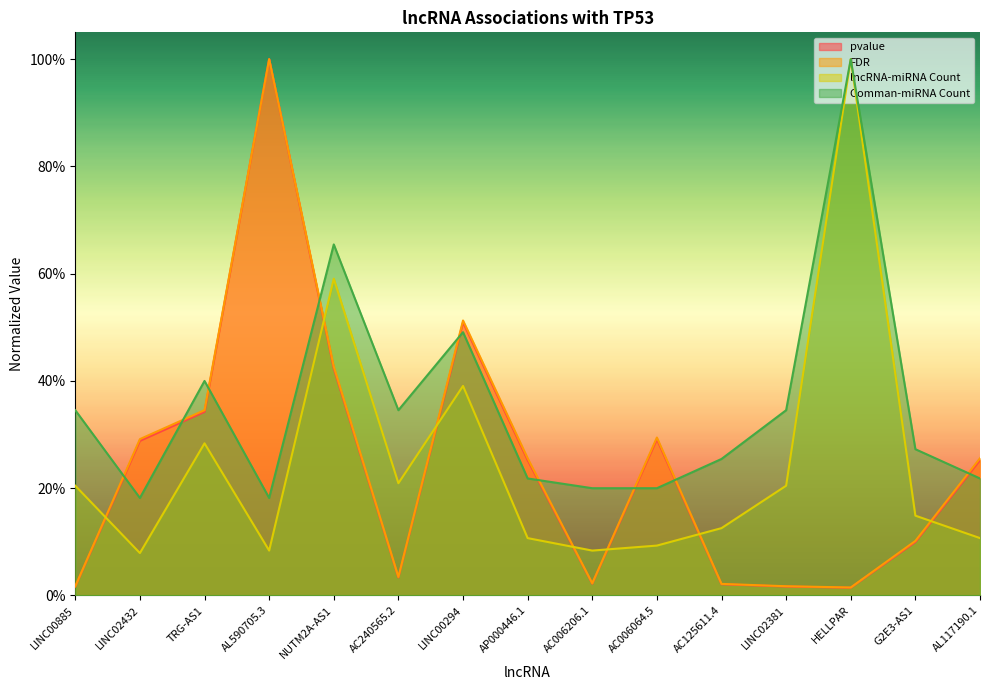

List the series in order of their peak value, highest first.

pvalue, FDR, lncRNA-miRNA Count, Comman-miRNA Count